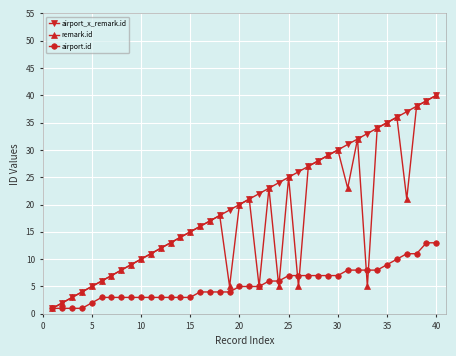

True or false: airport.id and remark.id intersect in this chart.

True